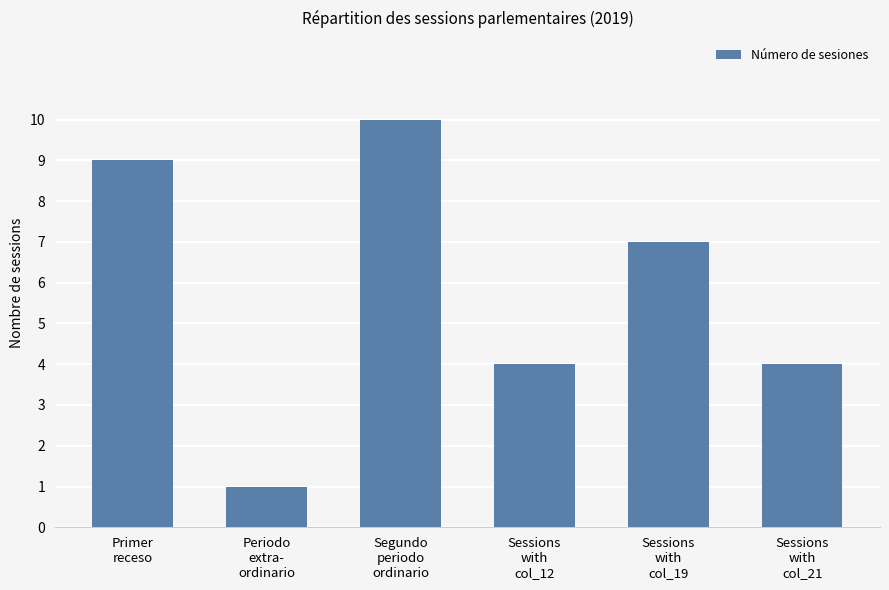

What is the value of the 6th bar from the left?

4